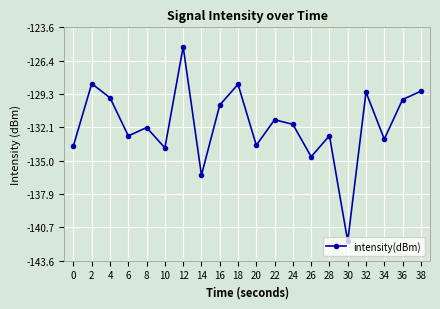

Which category has the lowest value across all series?

30